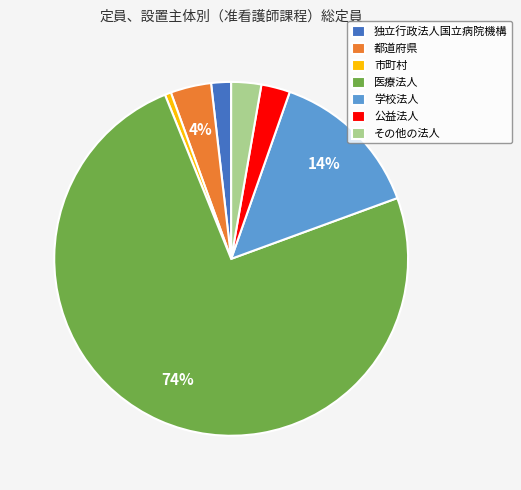

Which category has the biggest portion of the pie?

医療法人